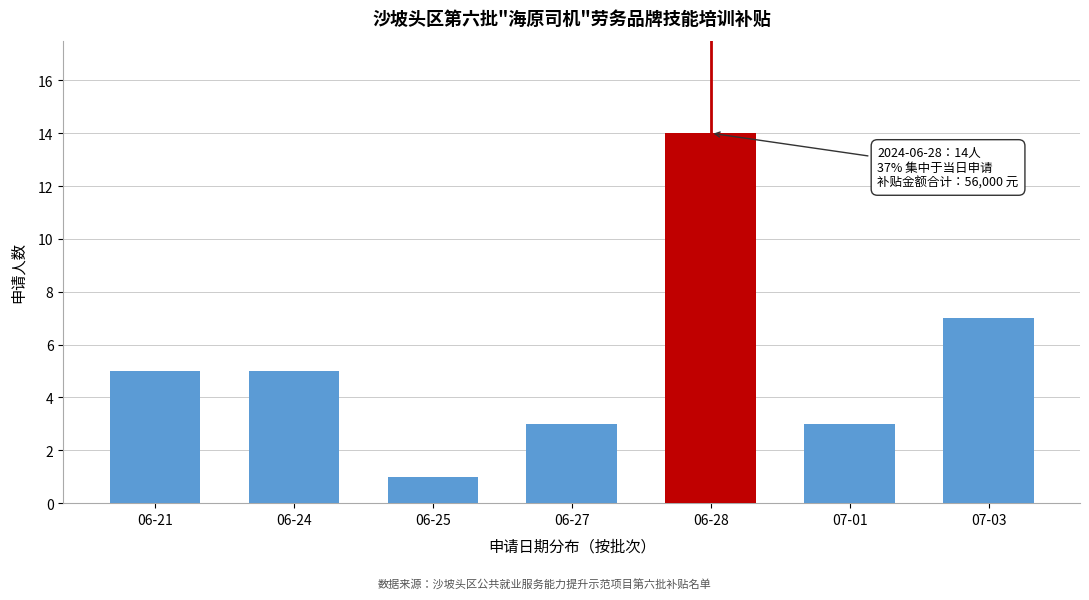

Reading right to left, list all the values displayed in this chart.

7	3	14	3	1	5	5